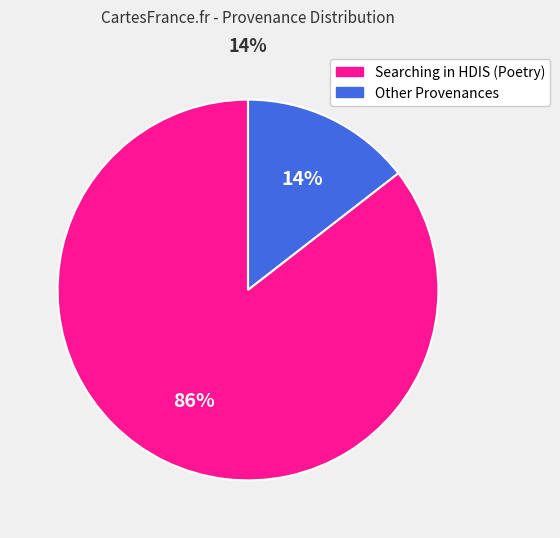

Does any single category account for the majority?

Yes